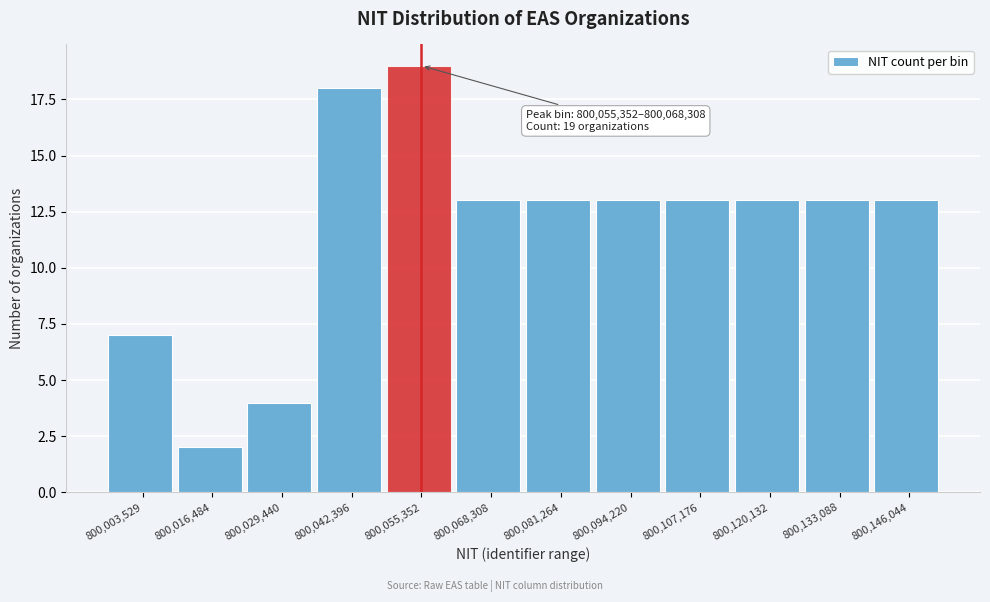

Reading left to right, extract all data points from this chart.

800,003,529=7	800,016,484=2	800,029,440=4	800,042,396=18	800,055,352=19	800,068,308=13	800,081,264=13	800,094,220=13	800,107,176=13	800,120,132=13	800,133,088=13	800,146,044=13